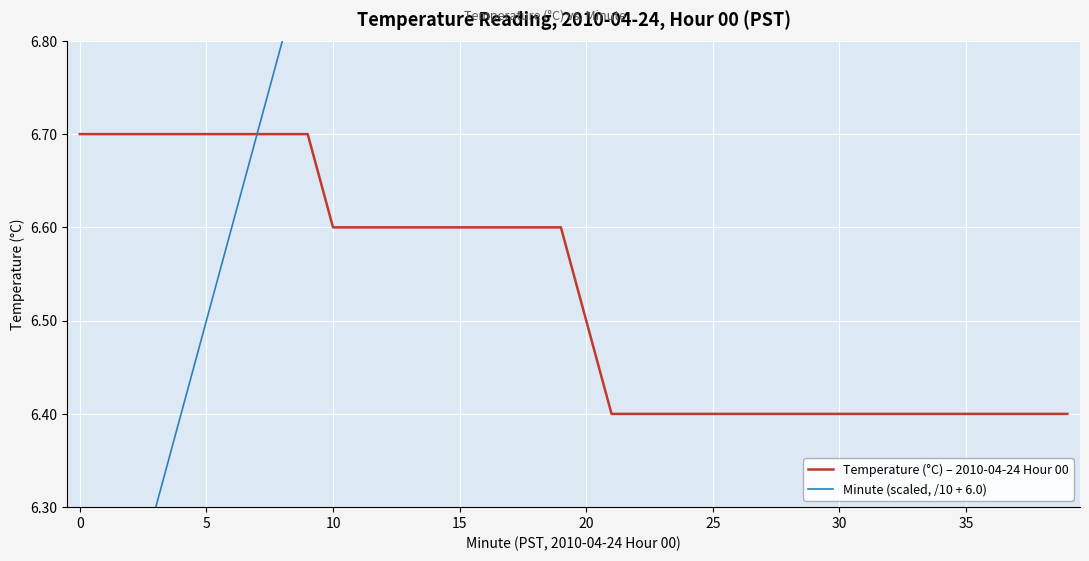

What are all the series names shown in the legend?

Temperature (°C) – 2010-04-24 Hour 00, Minute (scaled, /10 + 6.0)